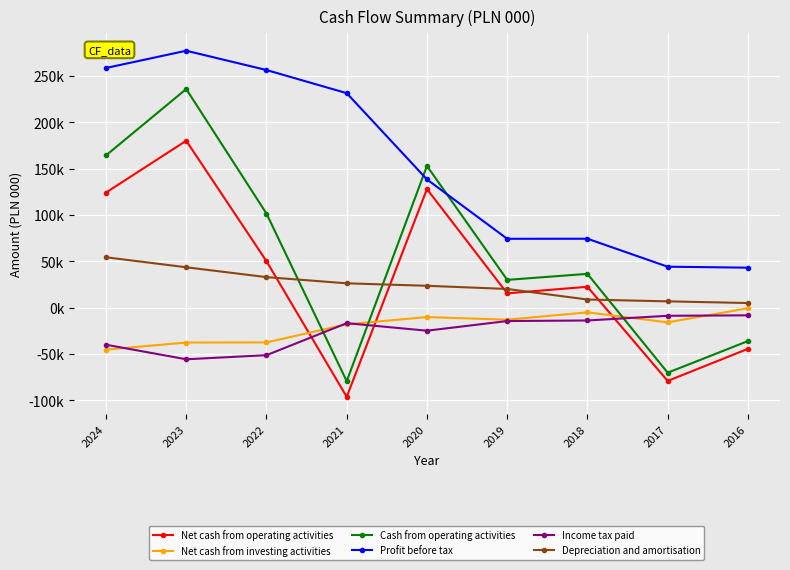

What is the value of the Cash from operating activities point at the 3rd from the left?

101470